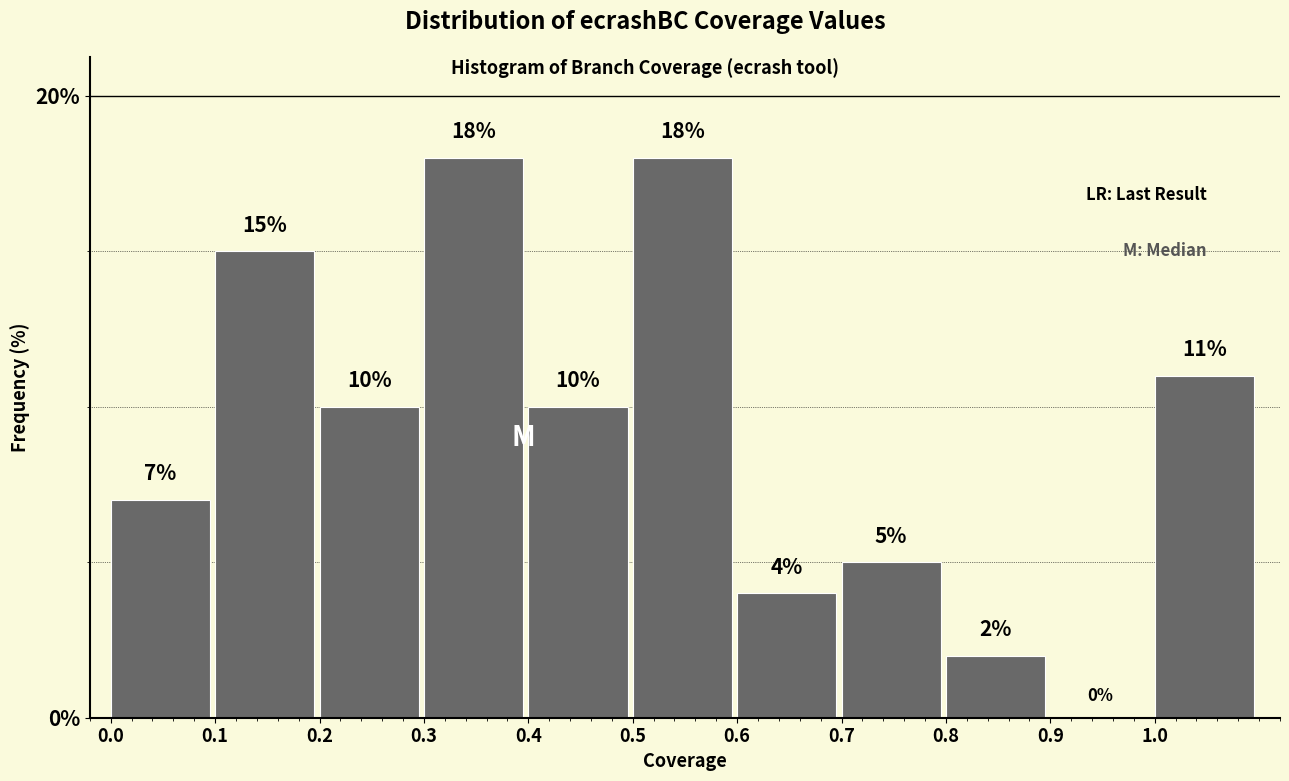

Reading left to right, list every bar in this chart as the range it spans on the x-axis followed by its height.

0.0 to 0.1: 7
0.1 to 0.2: 15
0.2 to 0.3: 10
0.3 to 0.4: 18
0.4 to 0.5: 10
0.5 to 0.6: 18
0.6 to 0.7: 4
0.7 to 0.8: 5
0.8 to 0.9: 2
0.9 to 1.0: 0
1.0 to 1.1: 11